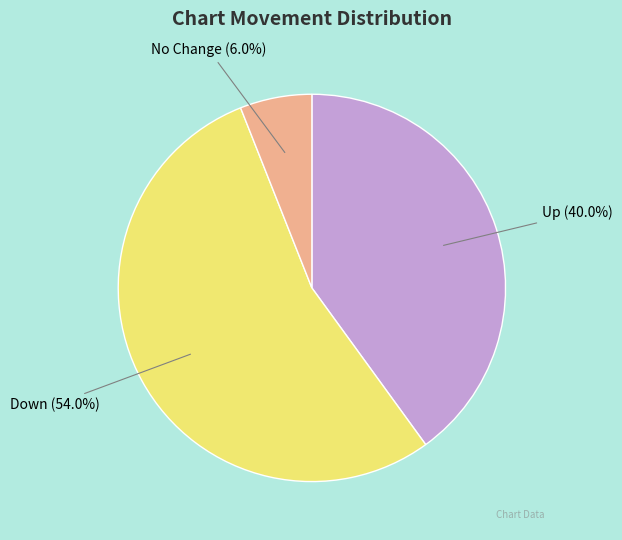

Between No Change and Down, which is larger?

Down